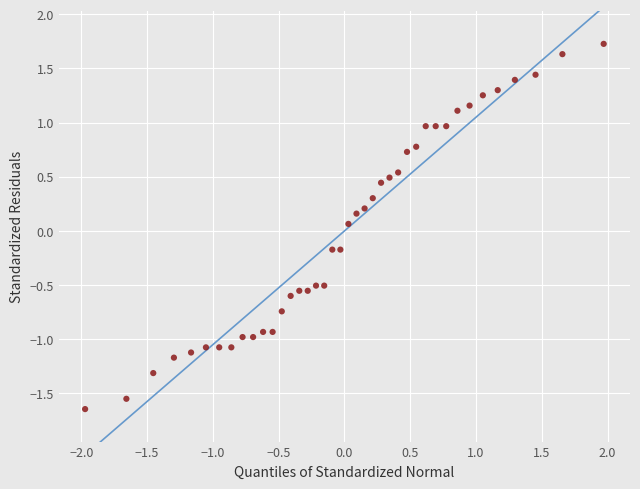

What is the range of X values (max minus min)?

3.9